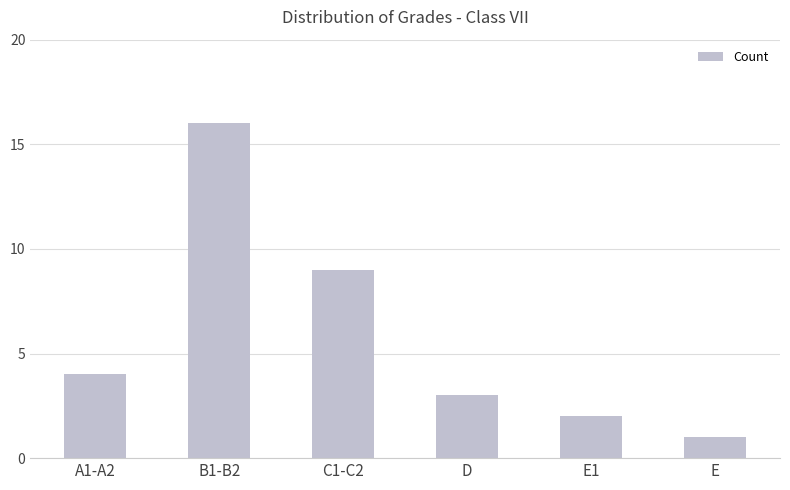

Which label corresponds to the largest value in the chart?

B1-B2